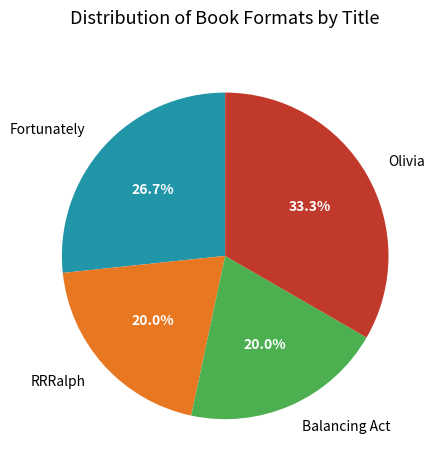

How many segments does this pie chart have?

4